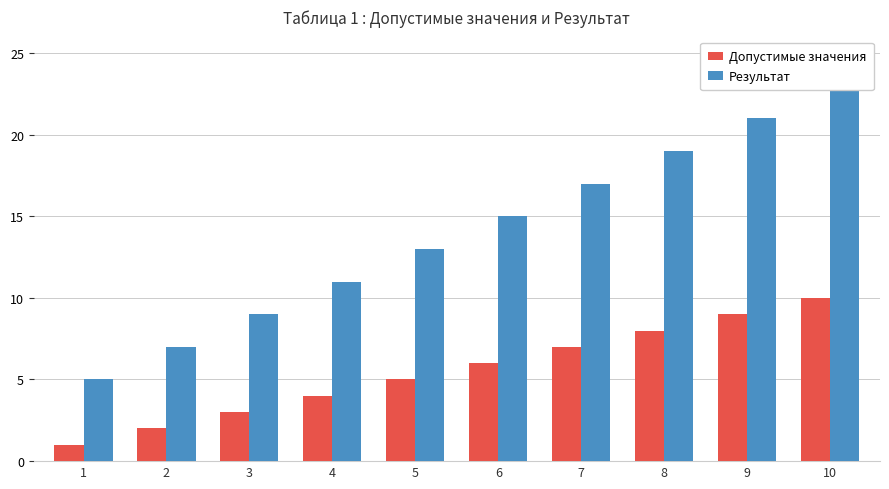

What is the value of the Допустимые значения bar at the 7th from the left?

7